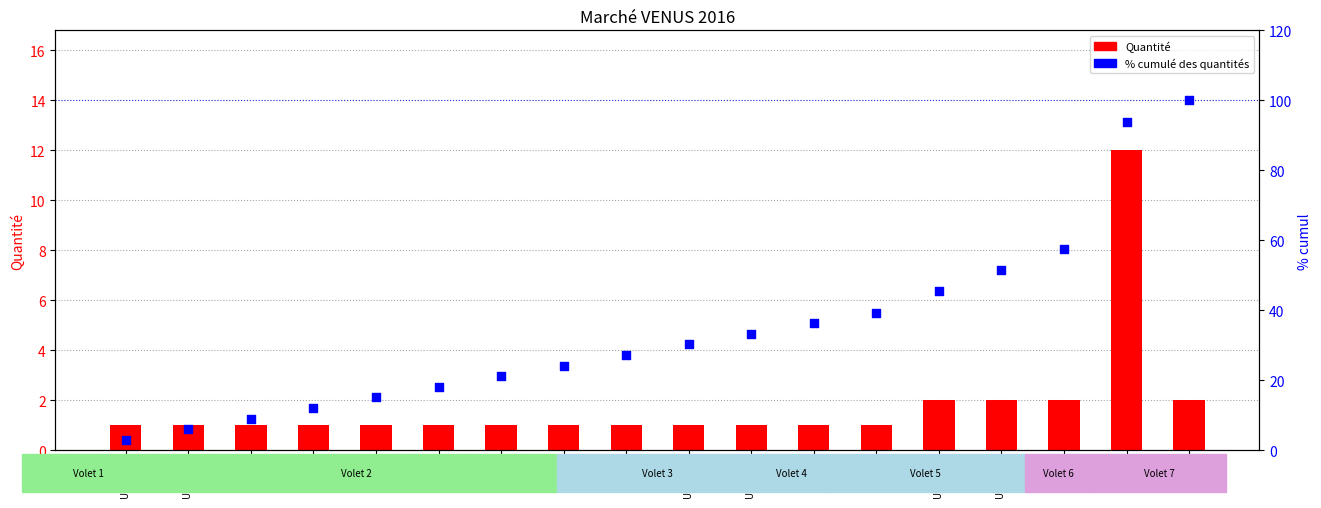

At how many categories does at least one series exceed 30?

9